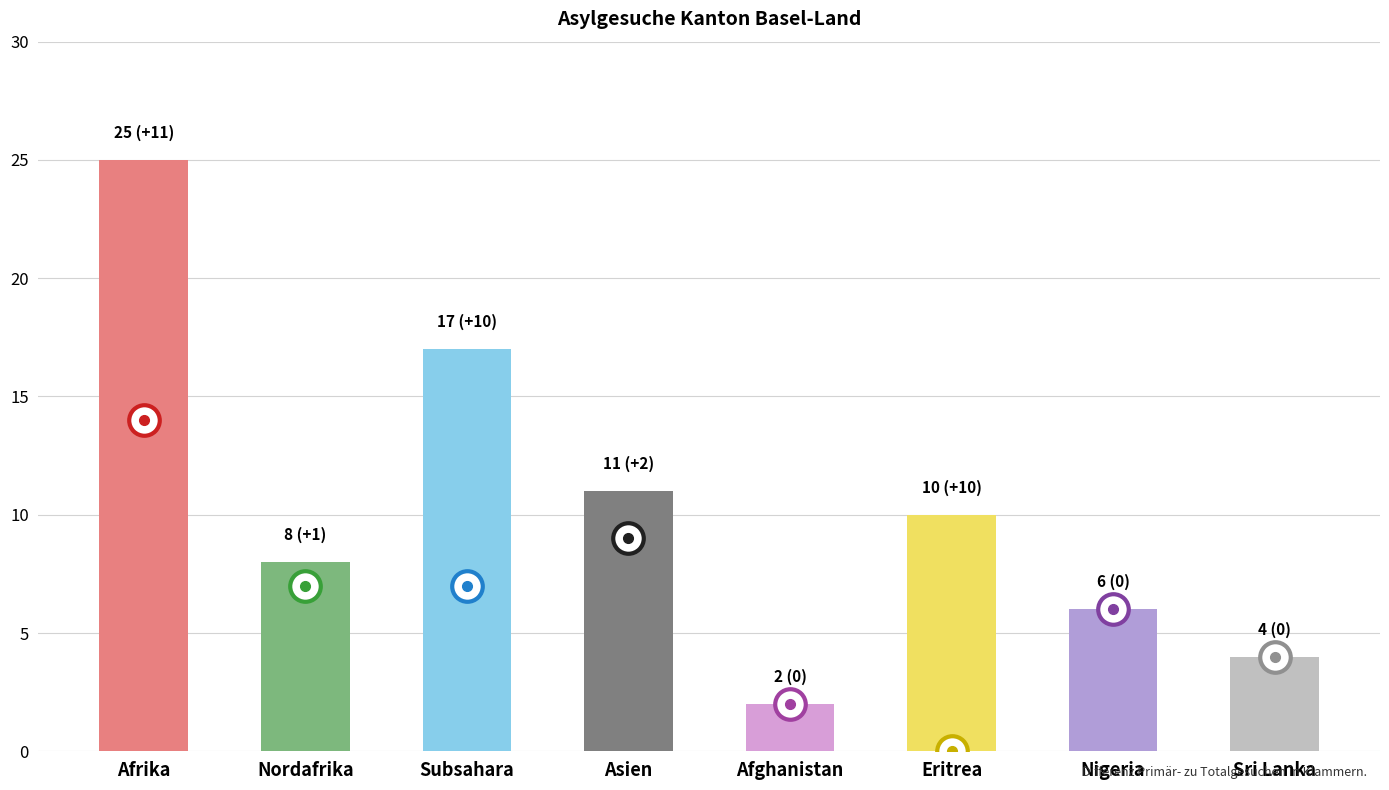

What is the difference between the second highest and minimum values?

15